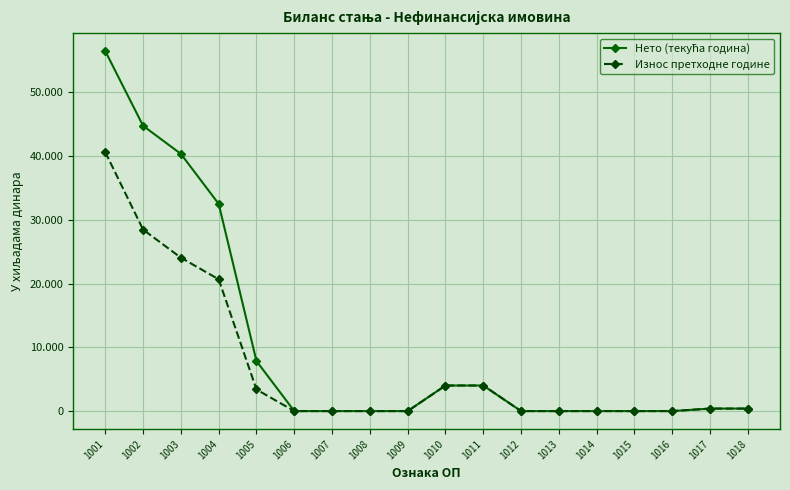

At how many categories does at least one series exceed 25129?

4